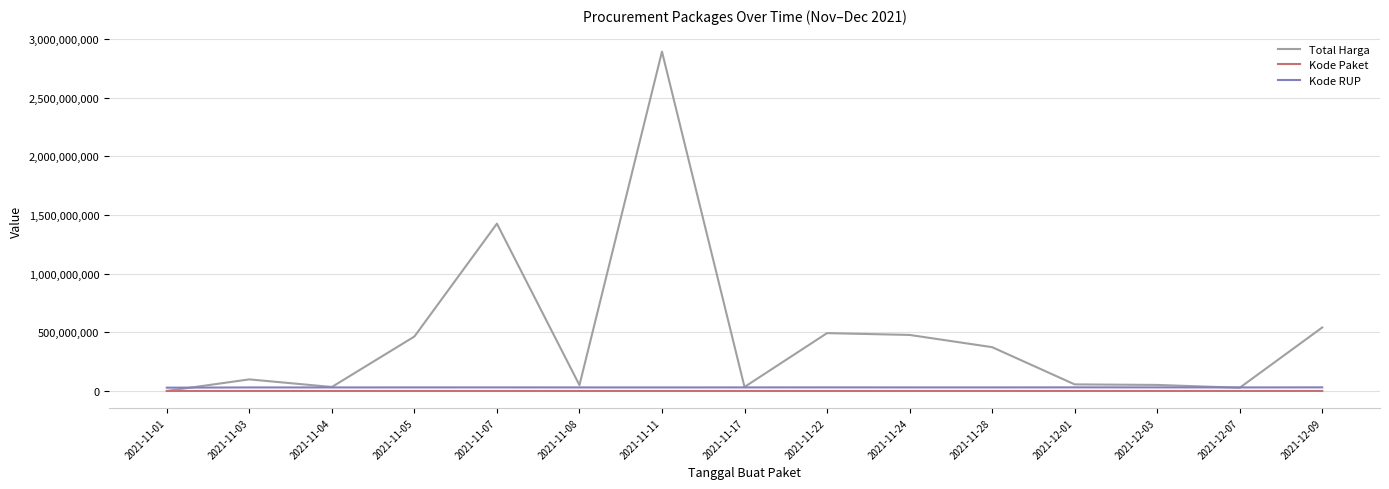

Where is Total Harga nearest to the value 1446227800?

2021-11-07